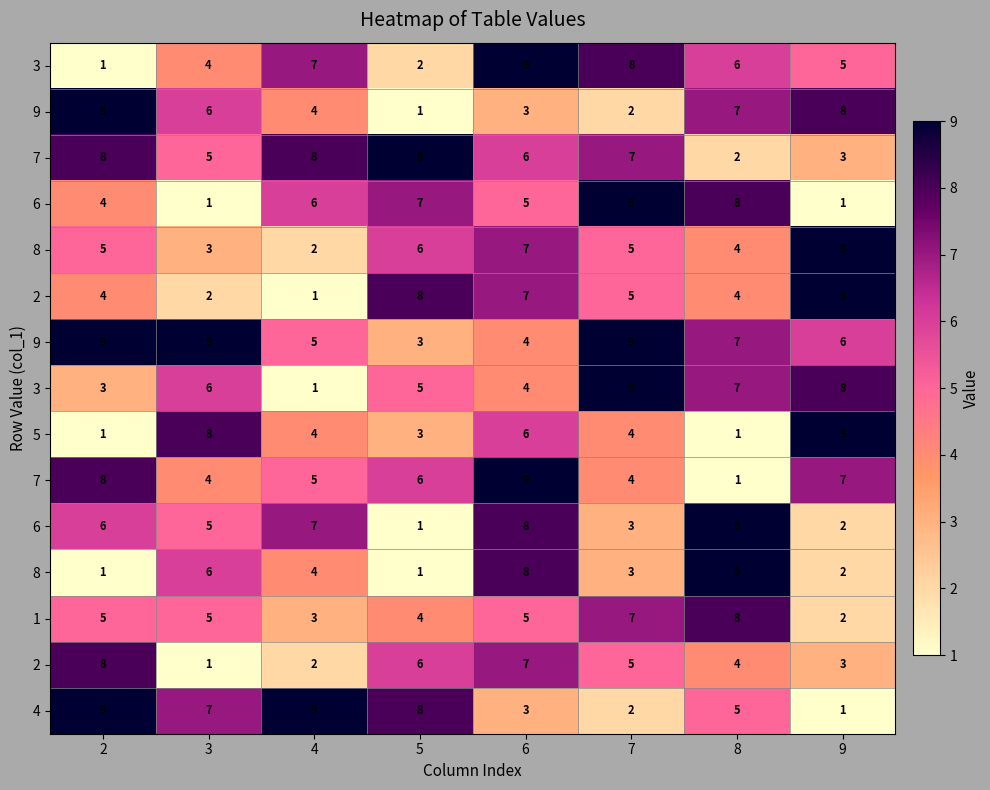

At which category is the sum across all series the highest?

6